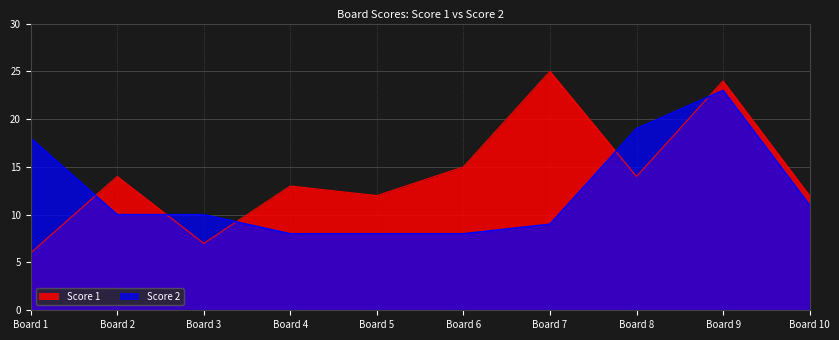

What value does the Score 2 series have at Board 5, to the nearest 5?

10